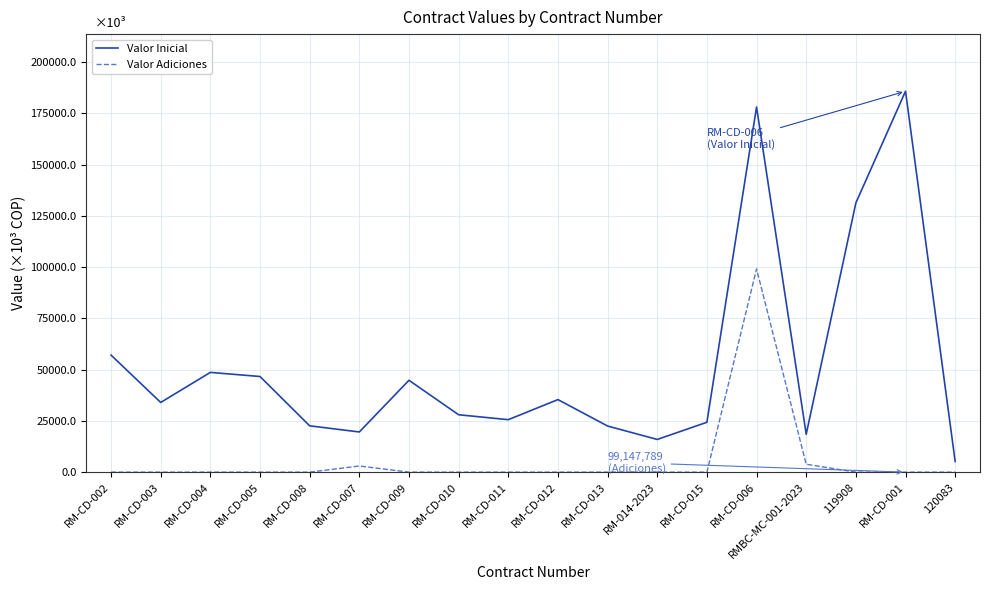

How many lines are shown in the chart?

2